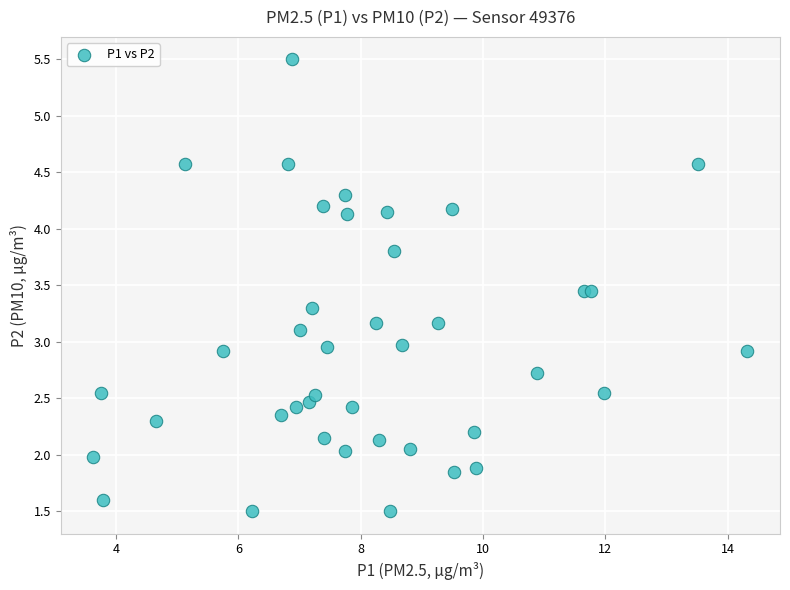

What is the range of X values (max minus min)?

10.7